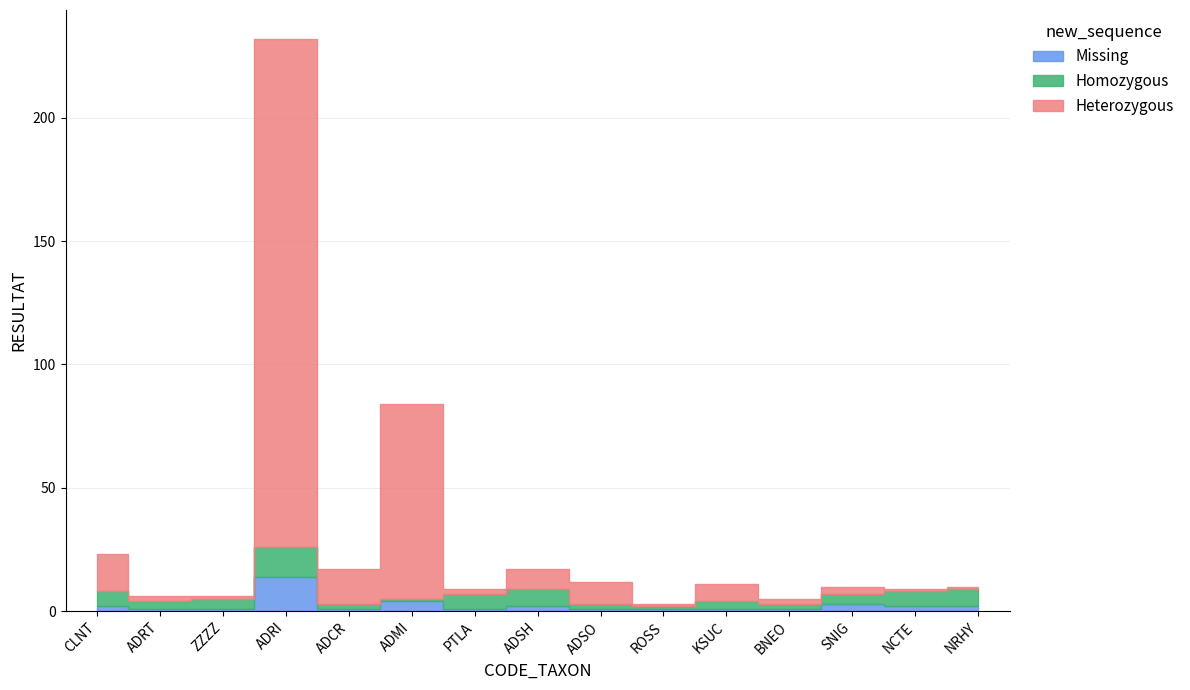

How many times do Heterozygous and Homozygous cross each other?

4